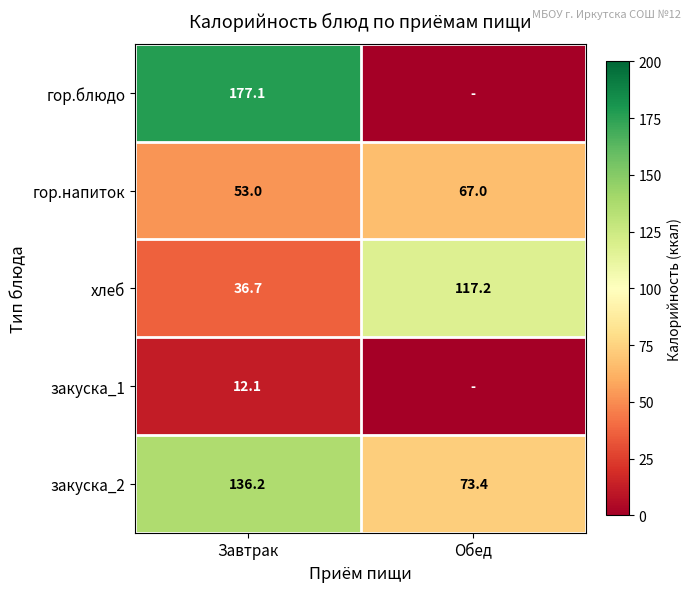

At how many categories does at least one series exceed 17?

2